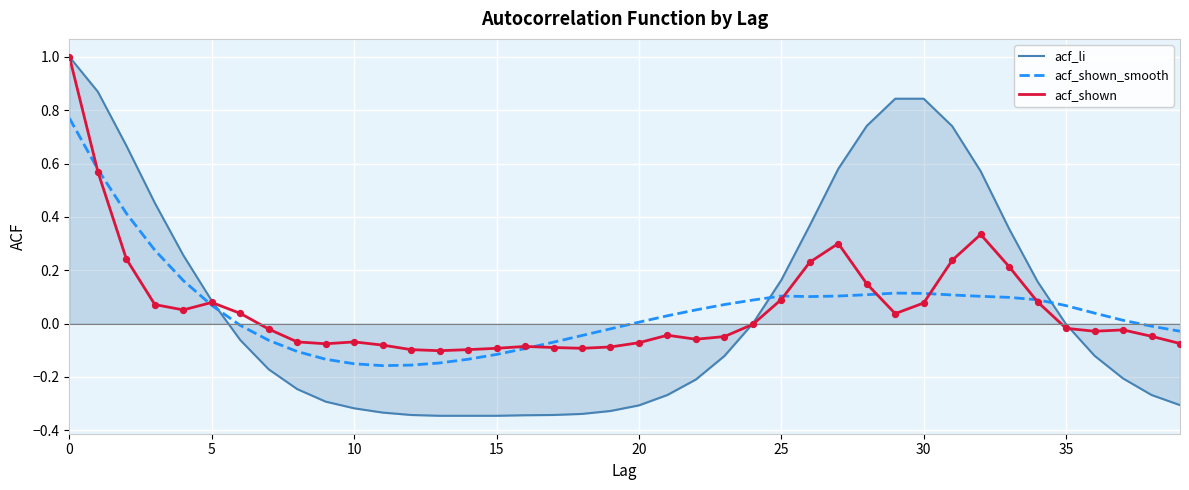

Which series has the largest range (max minus min)?

acf_li